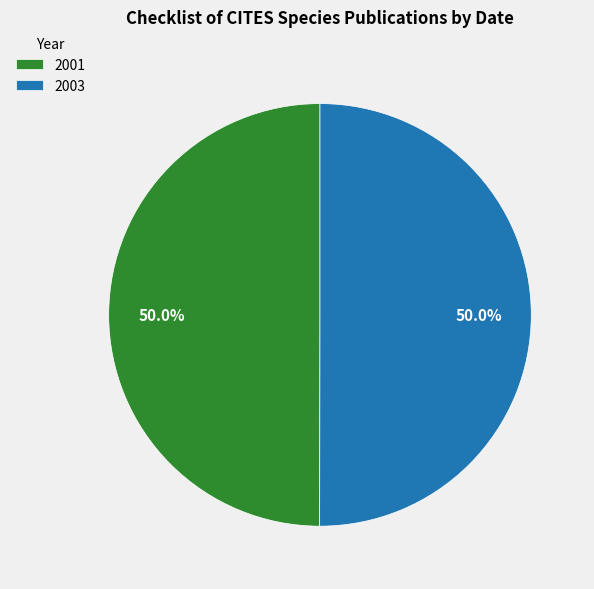

Is the sum of 2003 and 2001 greater than half?

Yes